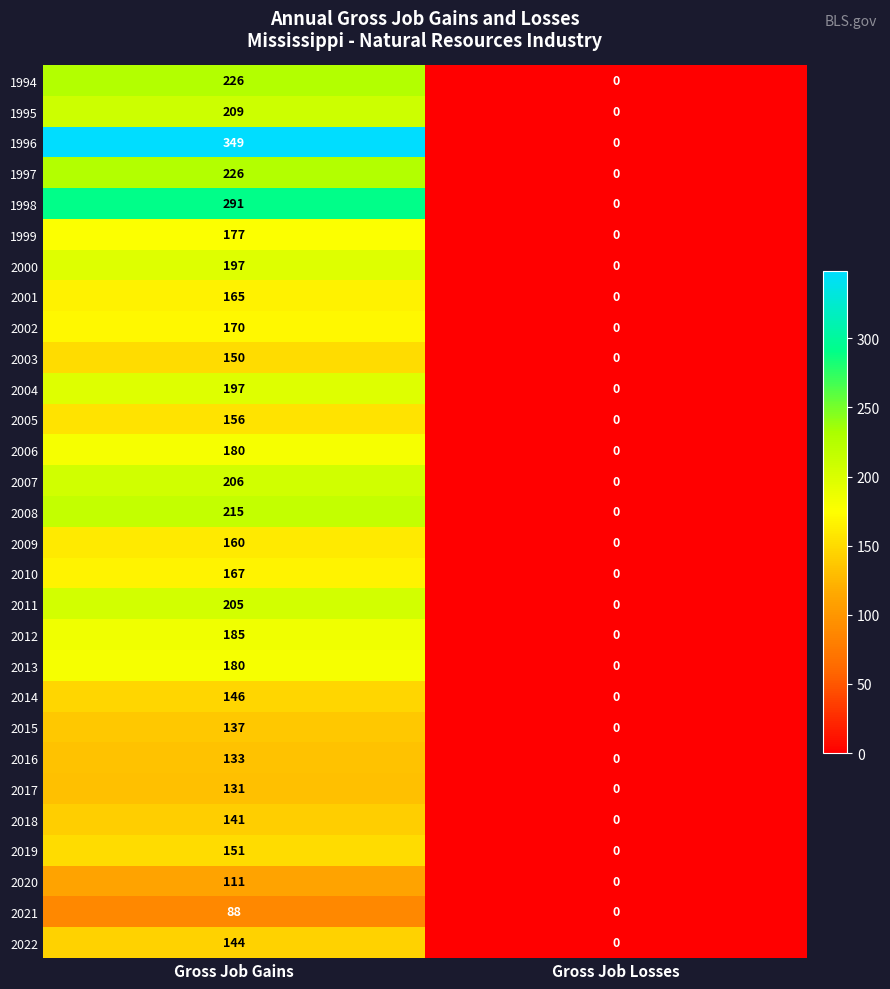

Is it true that 2001 equals 45 at Gross Job Gains?

False